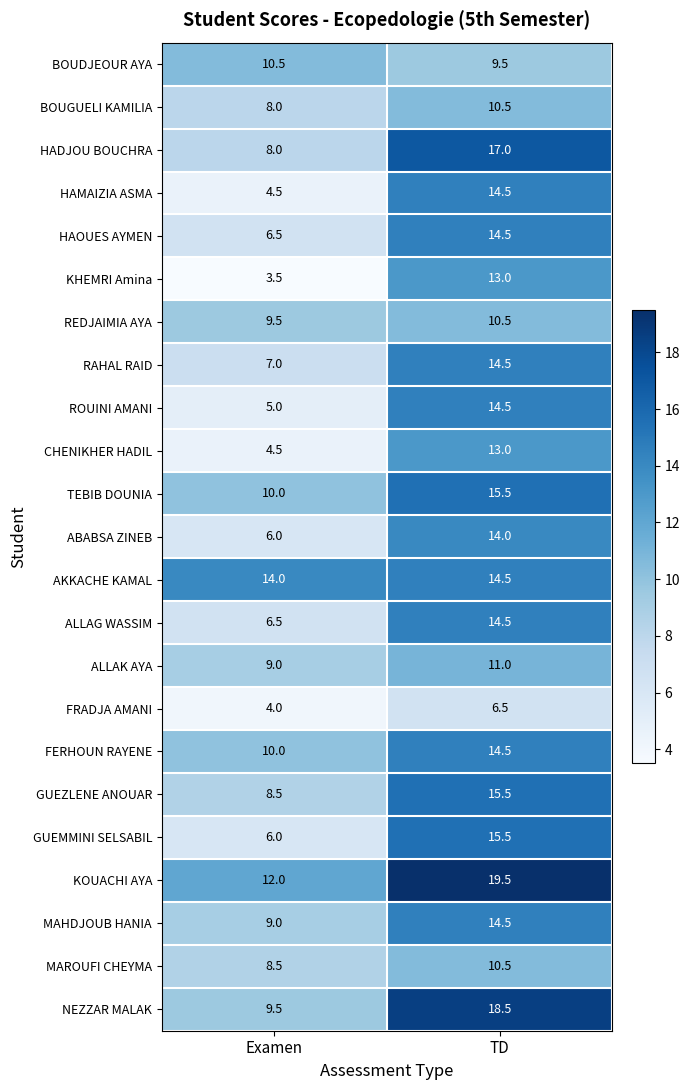

Rank the categories by FERHOUN RAYENE value from lowest to highest.

Examen, TD